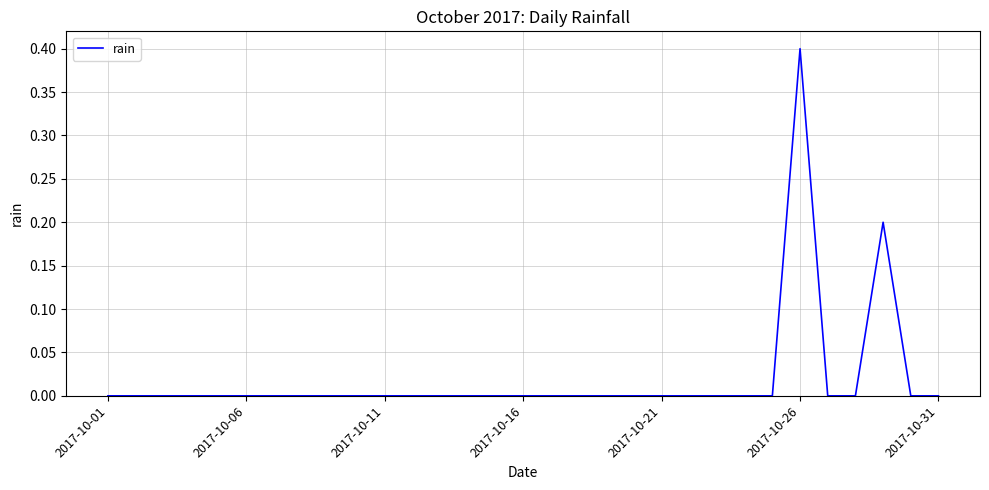

Is it true that the value at 2017-10-16 is 0.0?

True